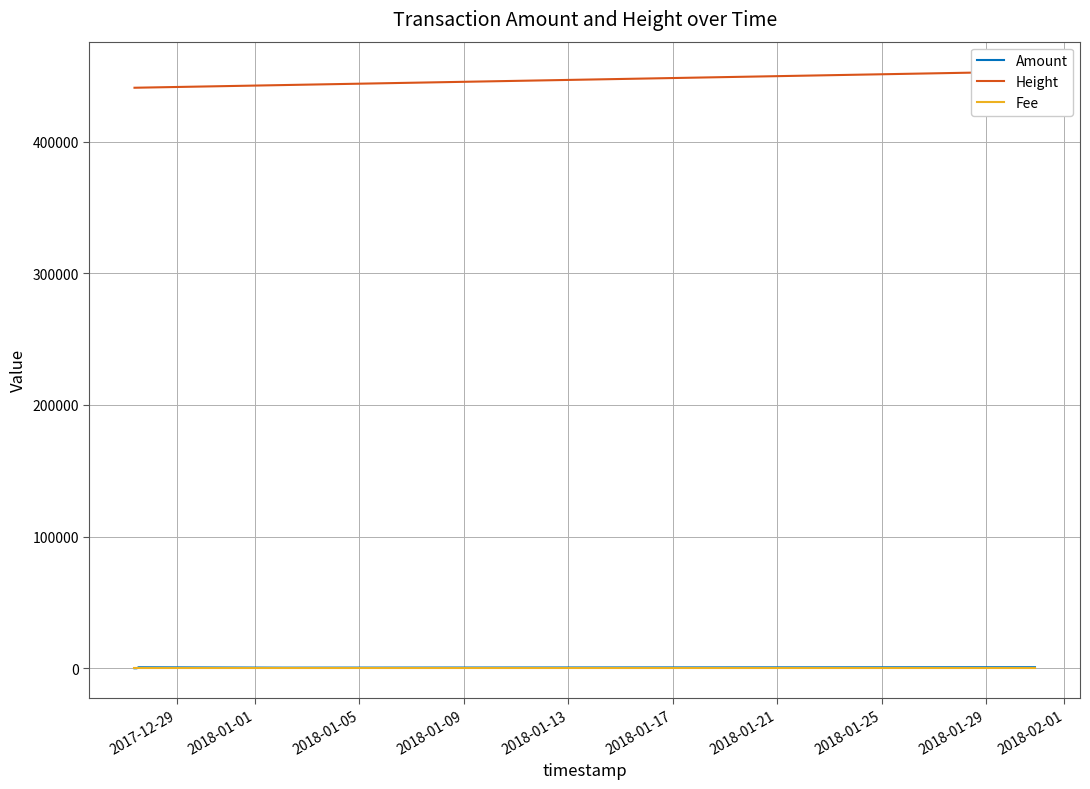

What is the label of the 8th point from the left?

2018-01-25